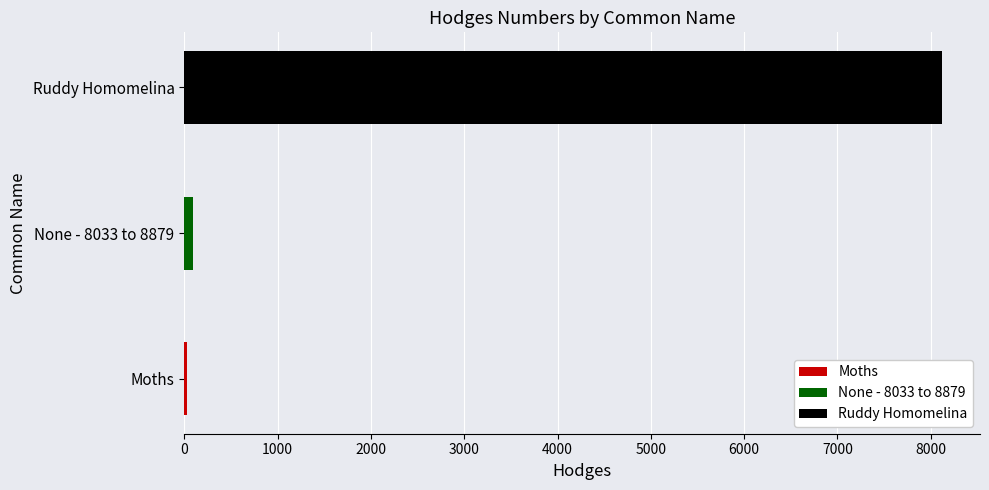

What is the value of the 3rd bar from the left?

8122.0